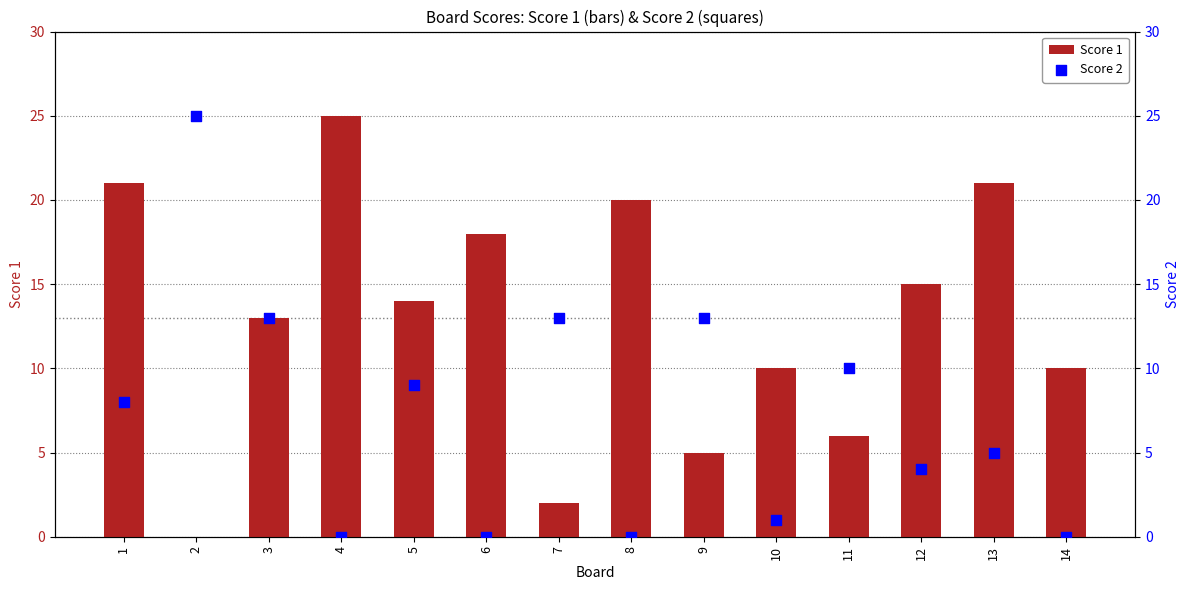

At which category is the sum across all series the highest?

1